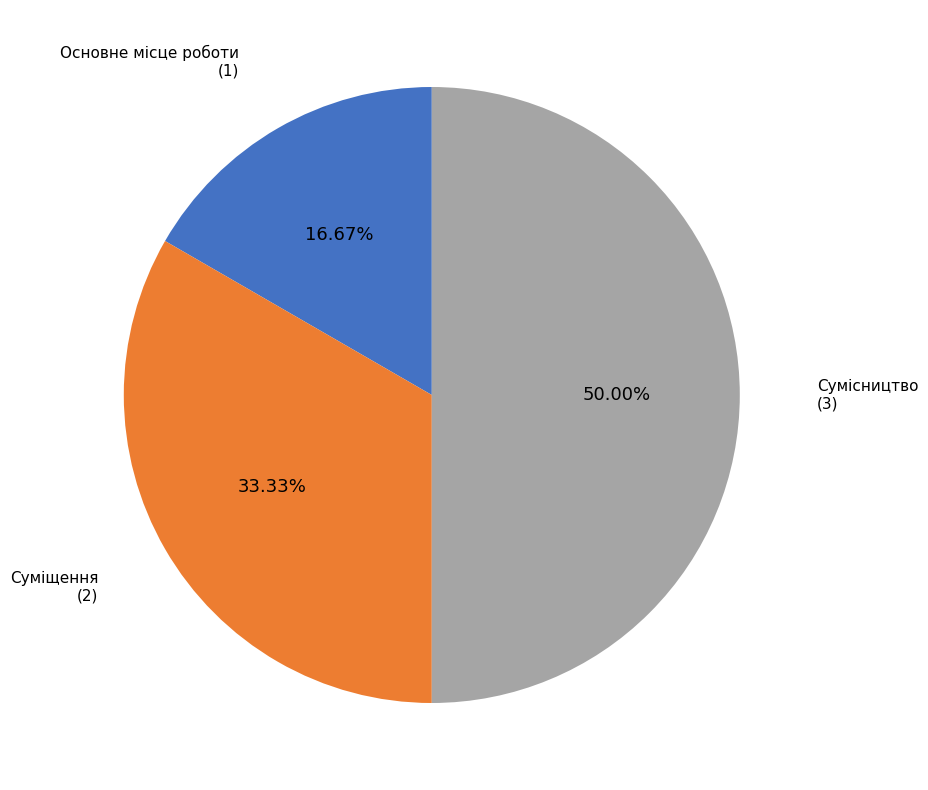

Count the number of slices in the pie.

3